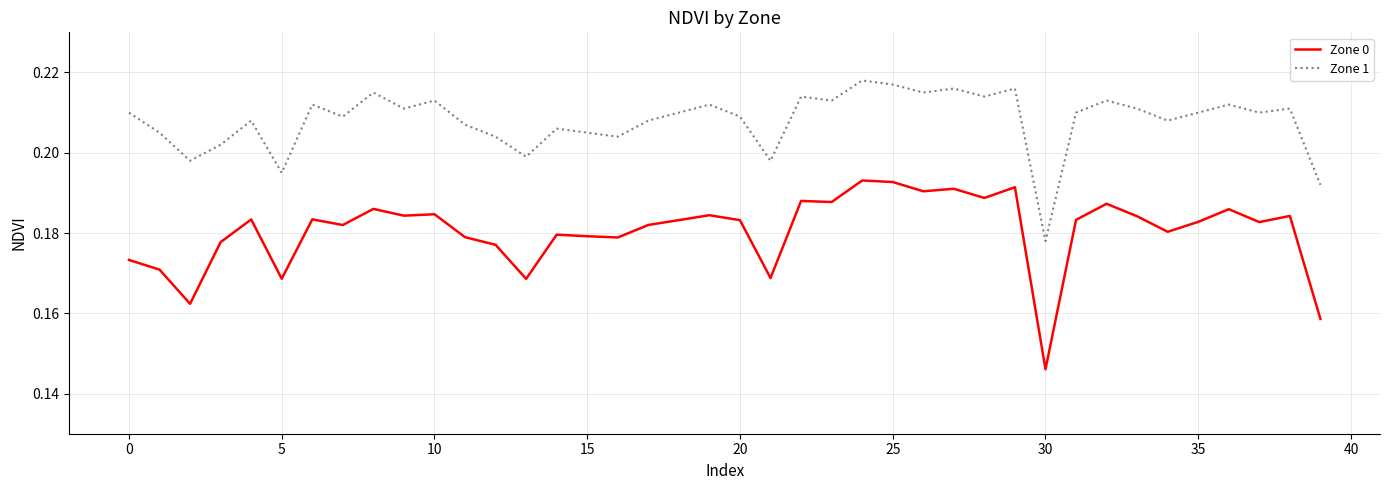

True or false: Zone 0 and Zone 1 intersect in this chart.

False